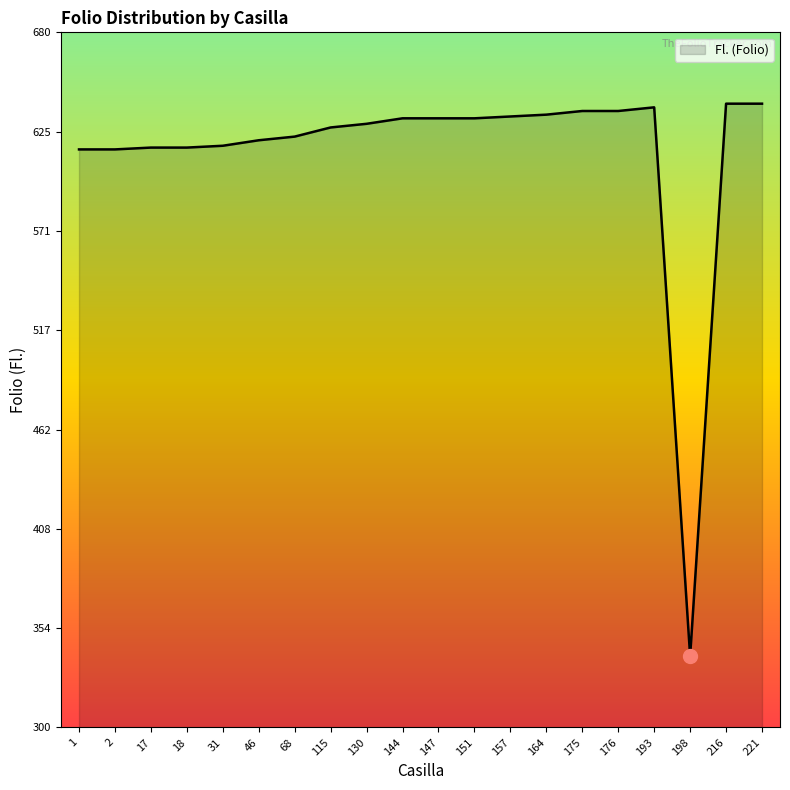

What is the difference between the values at 18 and 216?

24